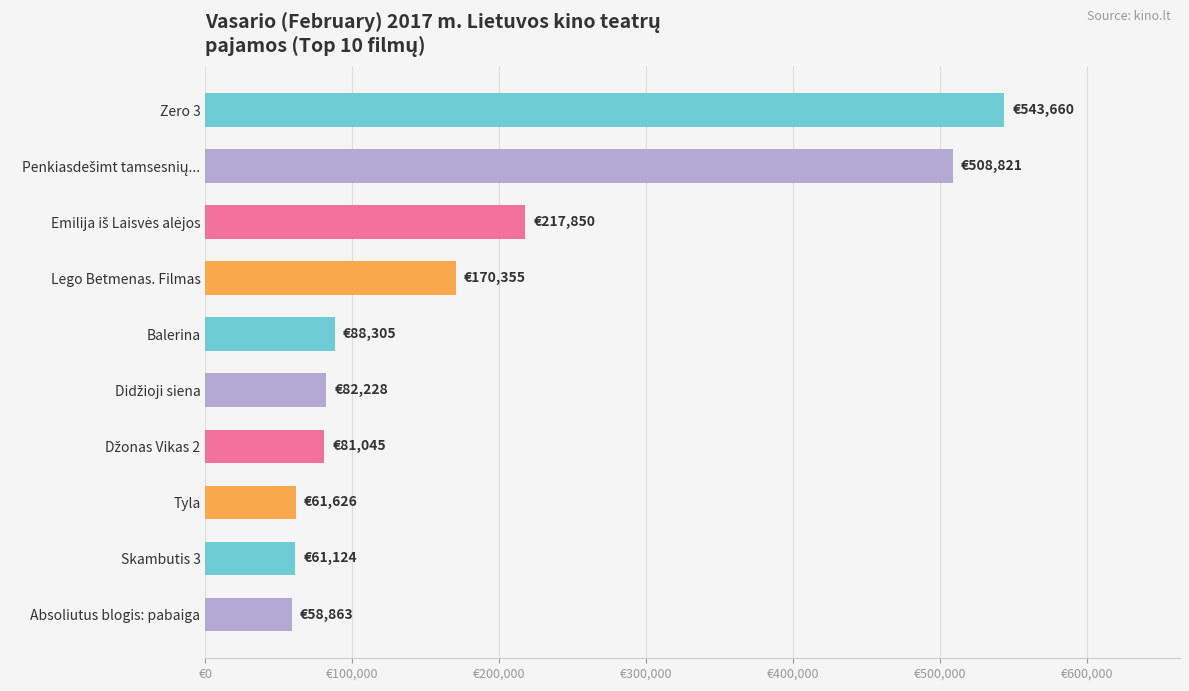

Does the chart contain any negative values?

No